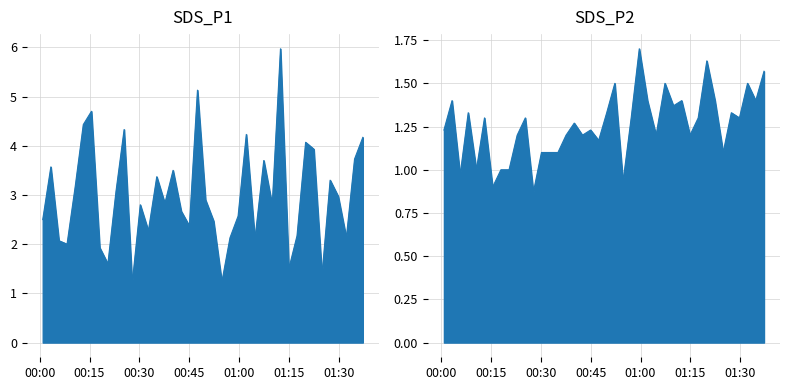

Is the value of SDS_P1 at 2021/08/08 00:15:34 greater than the value of SDS_P2 at 2021/08/08 01:17:19?

Yes